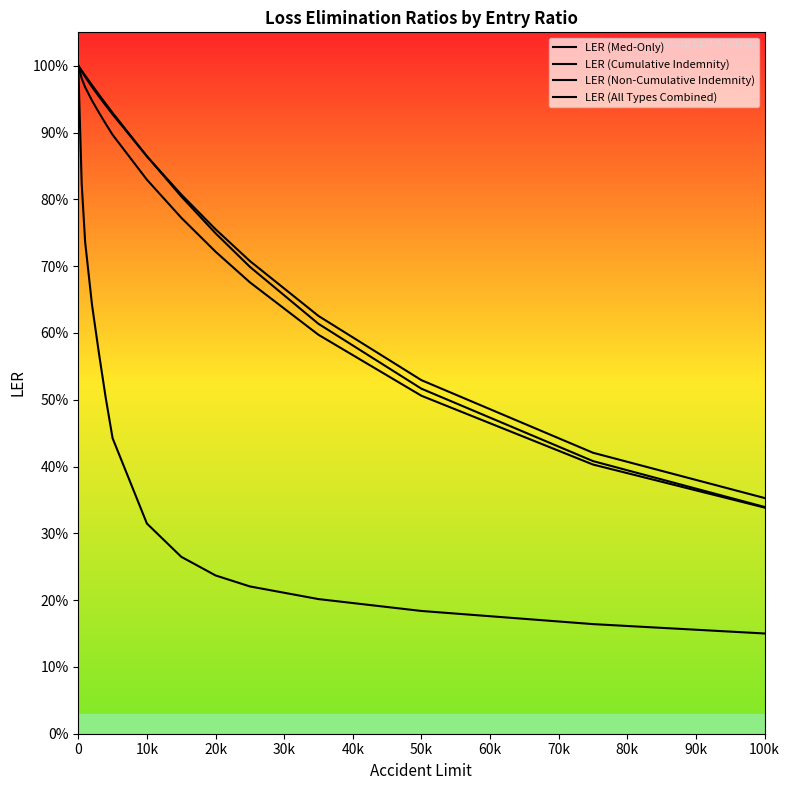

What is the greatest value displayed?

1.0